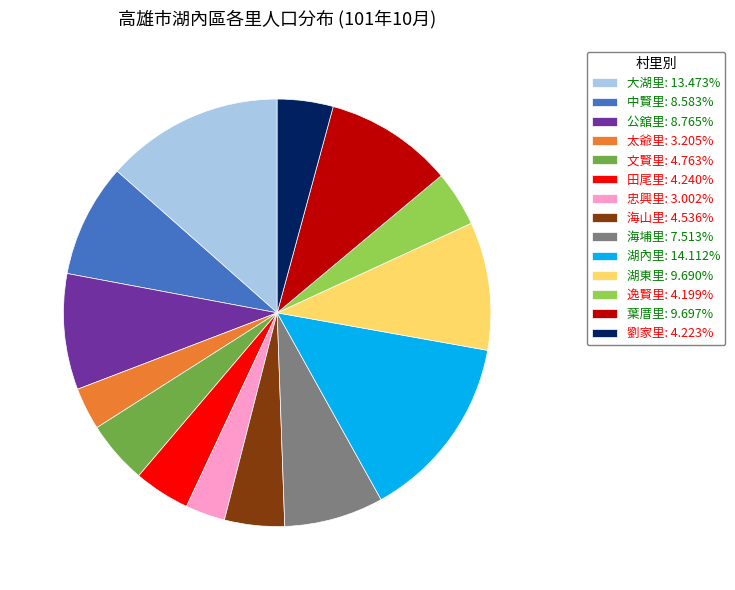

Combined, do 中賢里: 8.583% and 公舘里: 8.765% account for over 50%?

No